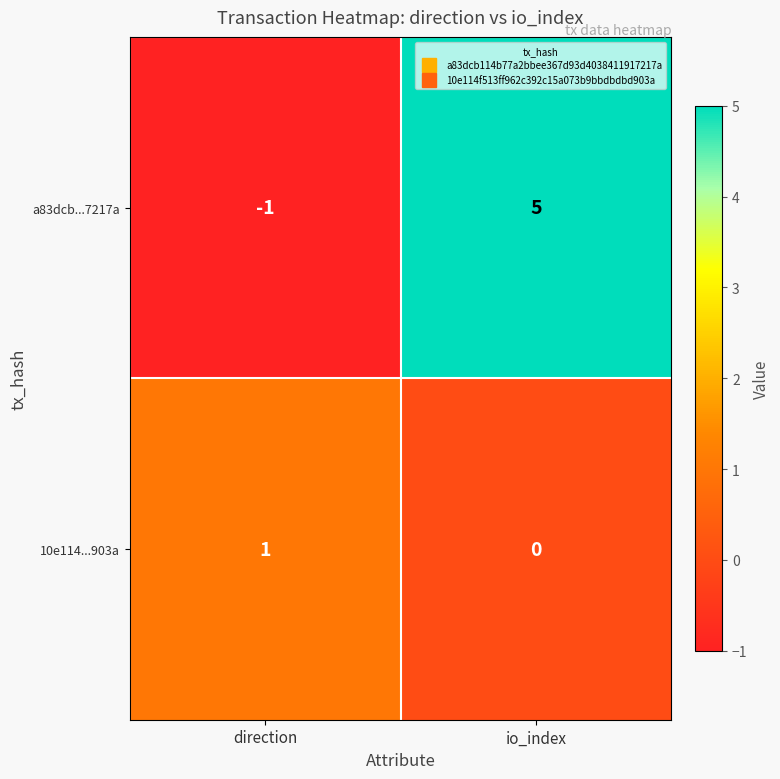

How many series are shown in this chart?

2